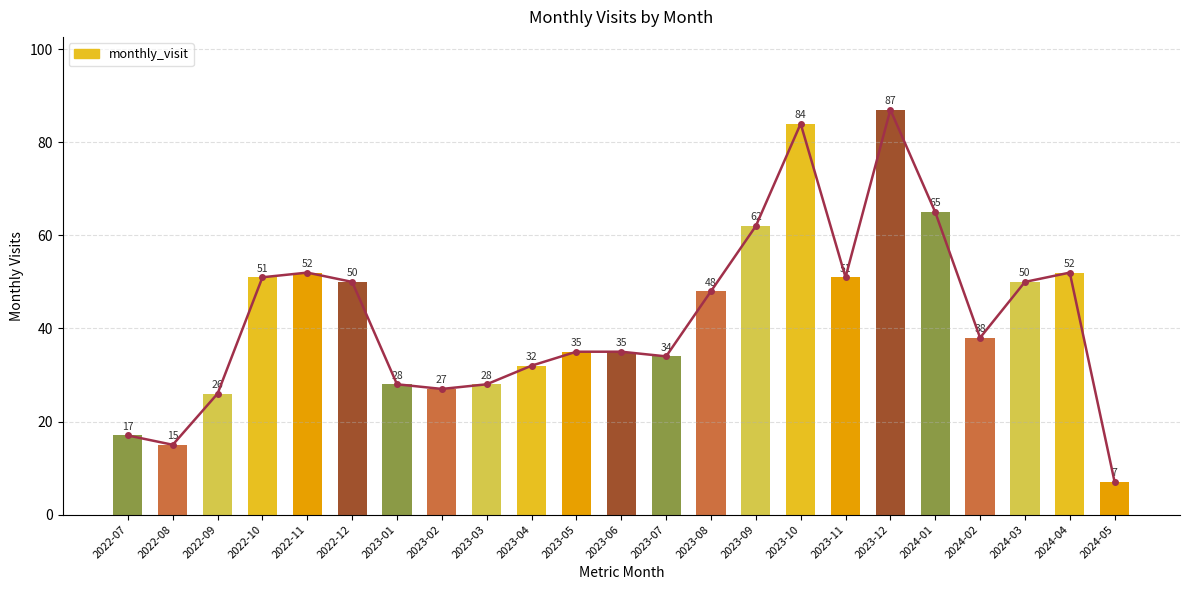

List the labels in order of value, largest first.

2023-12, 2023-10, 2024-01, 2023-09, 2022-11, 2024-04, 2022-10, 2023-11, 2022-12, 2024-03, 2023-08, 2024-02, 2023-05, 2023-06, 2023-07, 2023-04, 2023-01, 2023-03, 2023-02, 2022-09, 2022-07, 2022-08, 2024-05